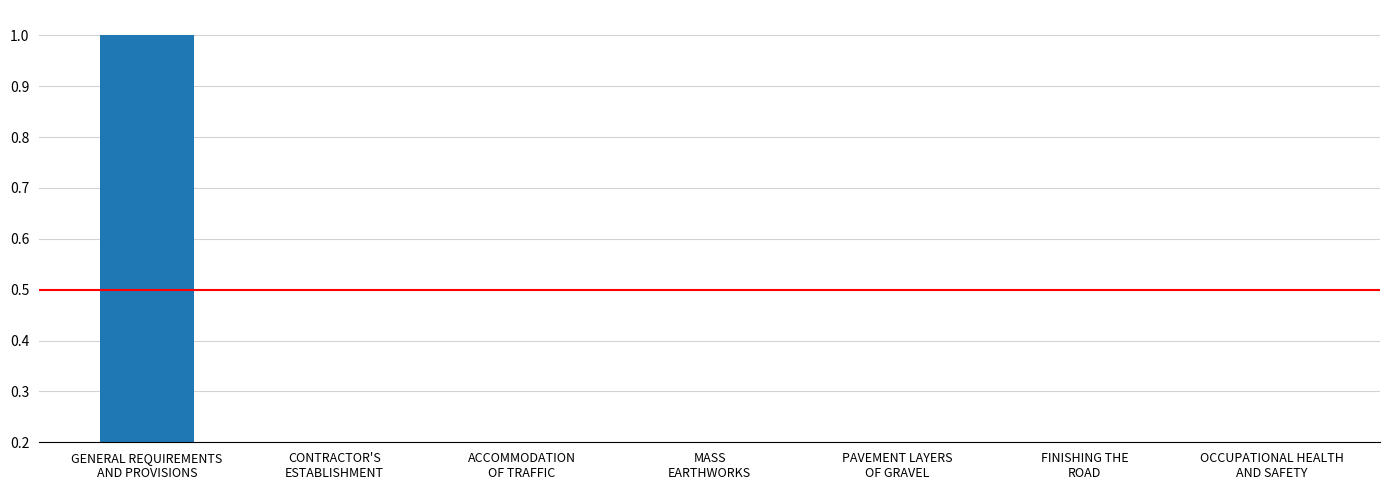

What is the maximum value shown in the chart?

1